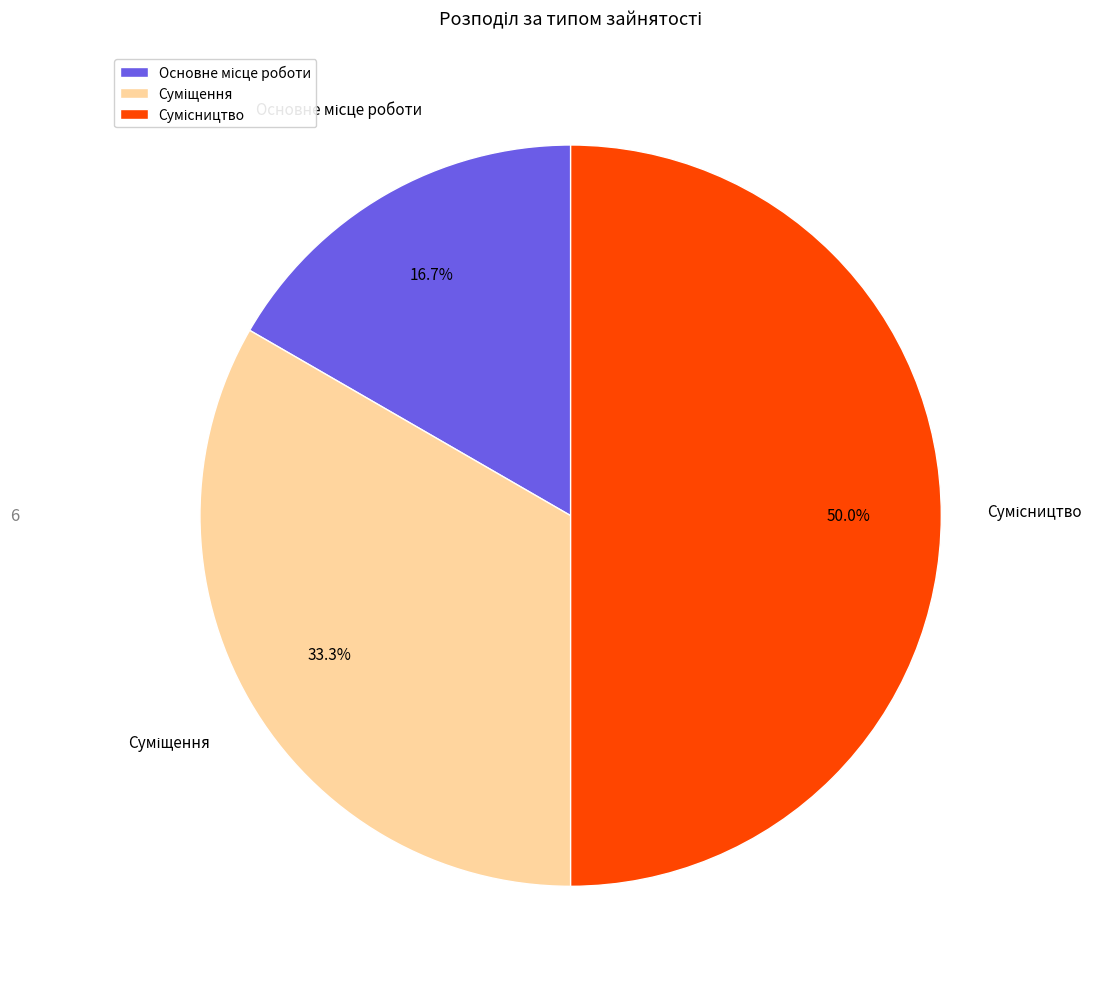

To the nearest percent, what is the average slice percentage?

33%